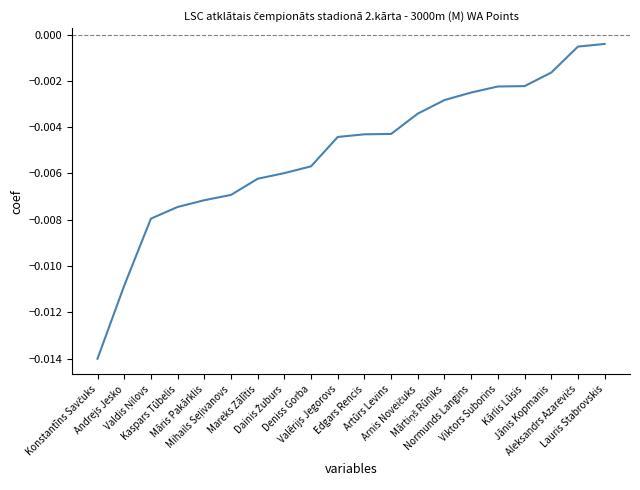

True or false: the data shows -0.0 at Dainis Žuburs.

True